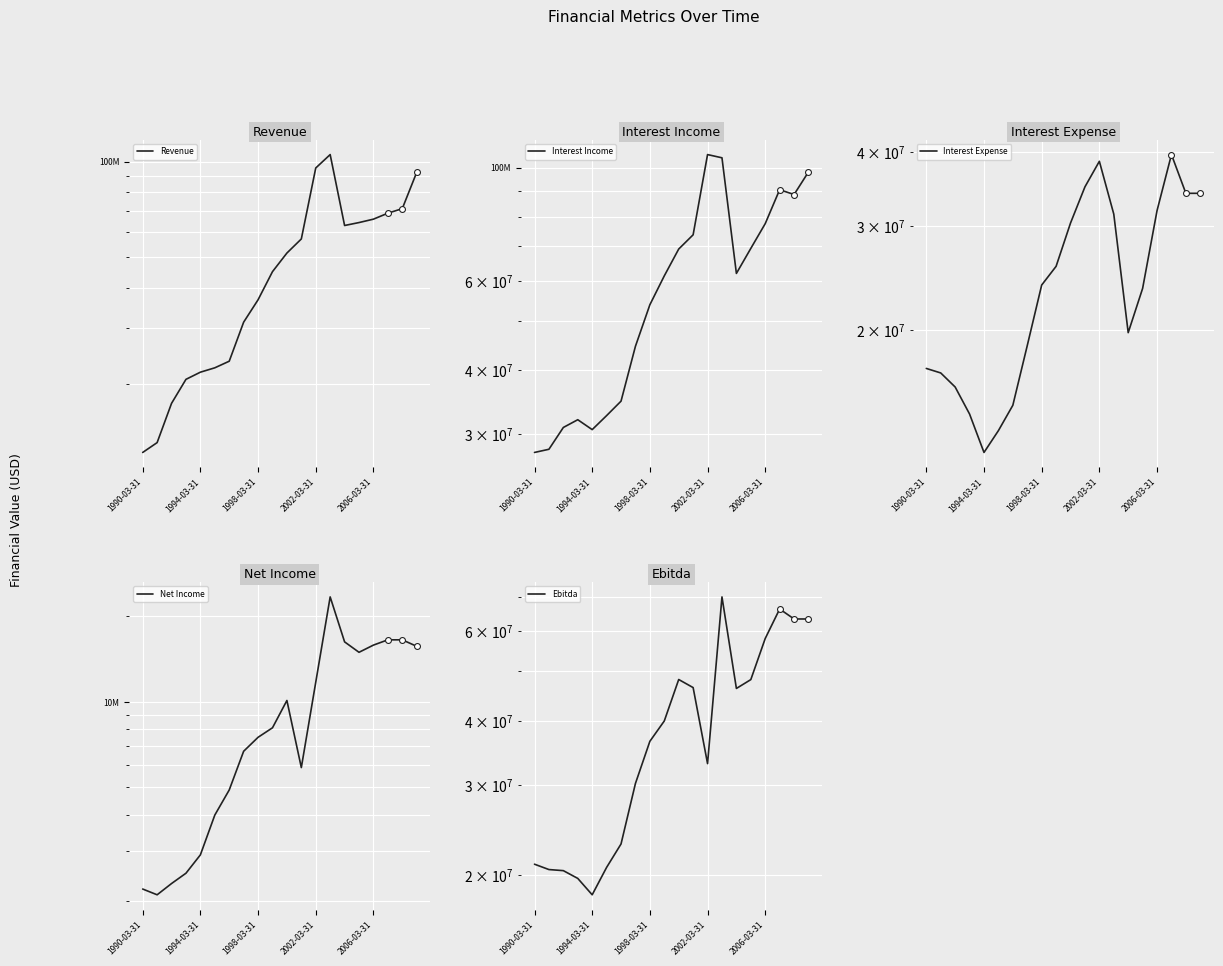

Which series has the largest total across all categories?

Interest Income